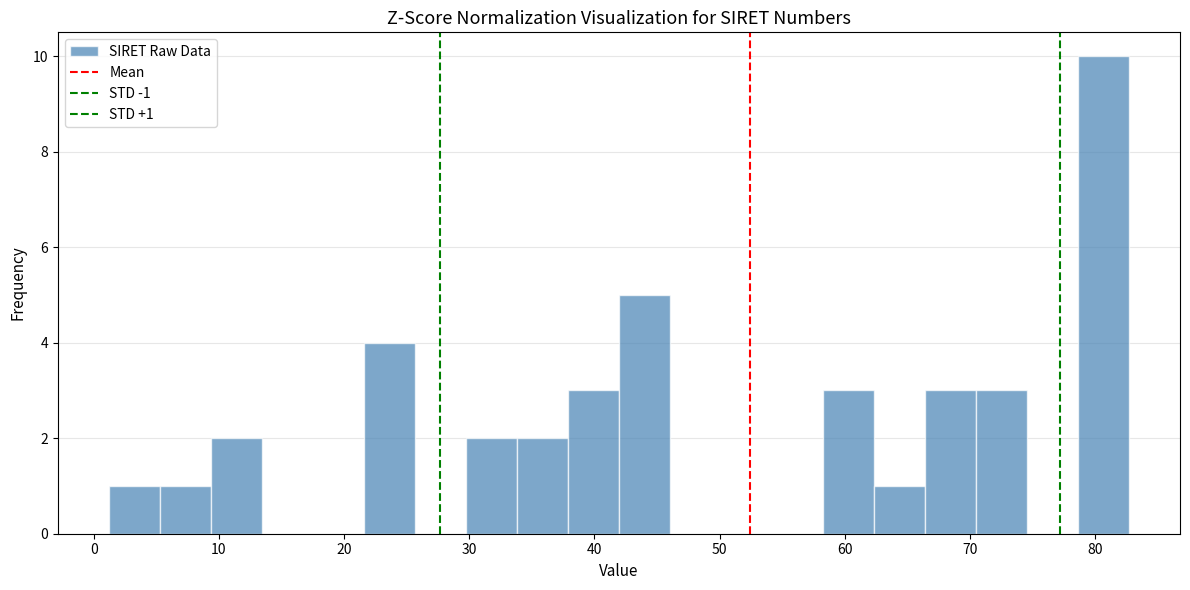

Over which range of the x-axis is the bar tallest?

79 to 83